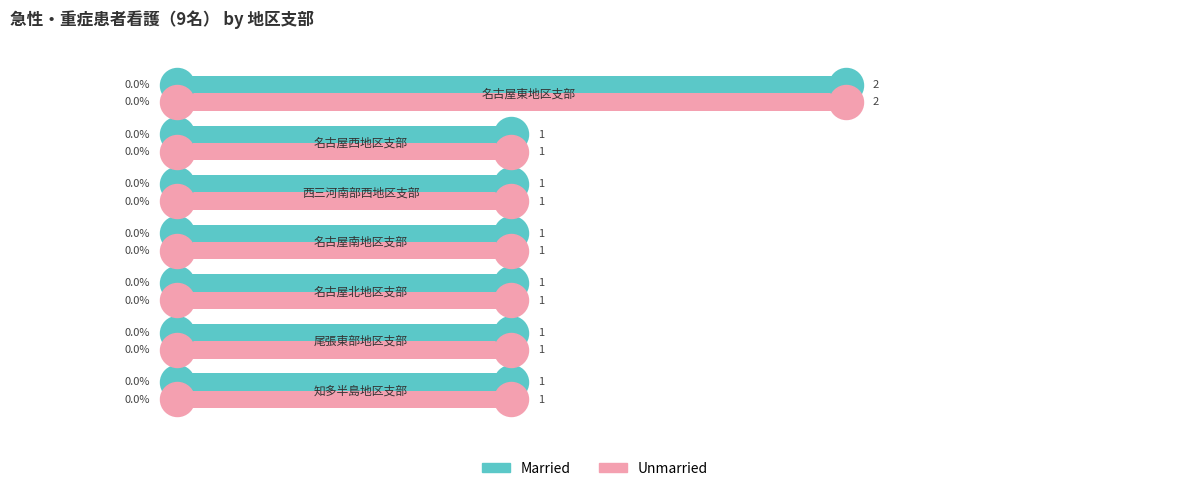

What are all the series names shown in the legend?

Married, Unmarried